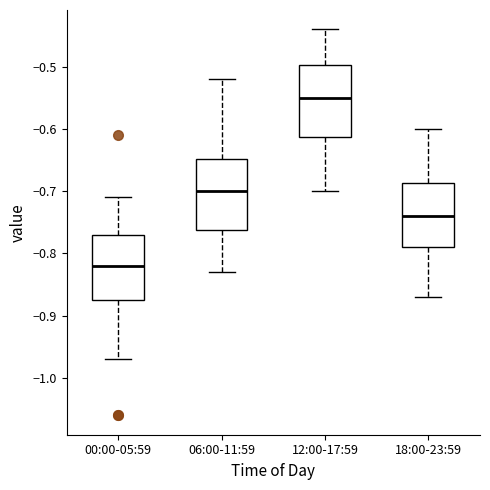

Which box has the highest median line?

12:00-17:59